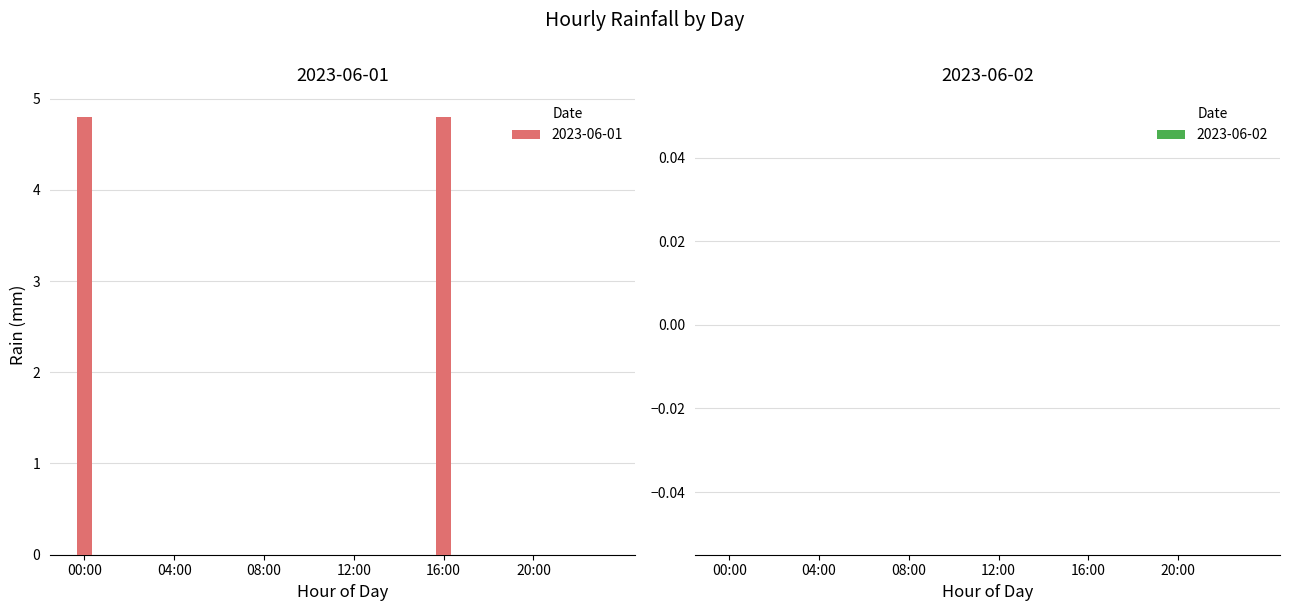

What is the sum of all values?

9.6